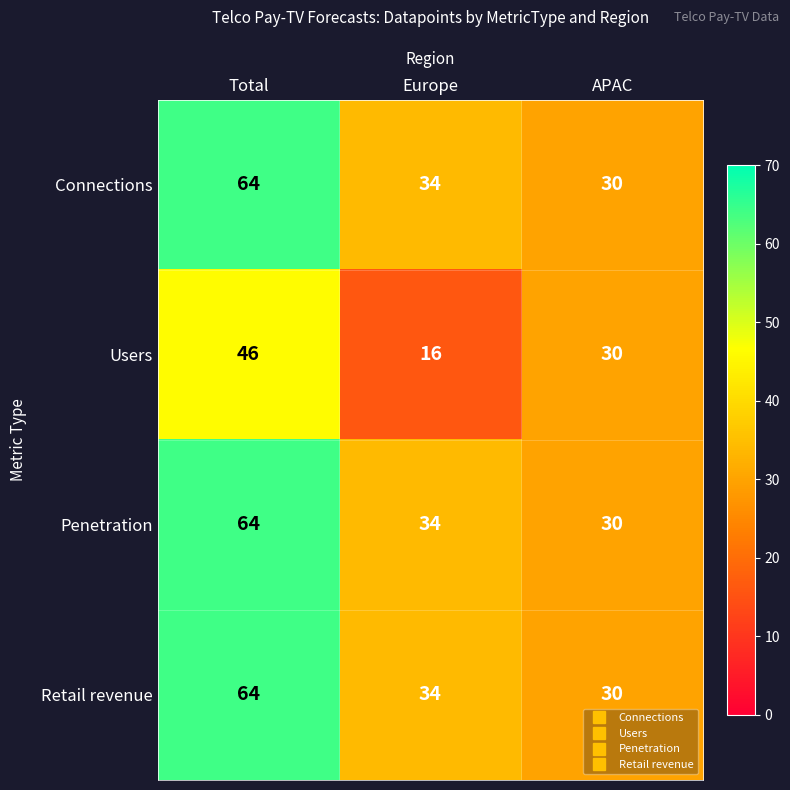

At which category does the chart reach its minimum across all series?

Europe